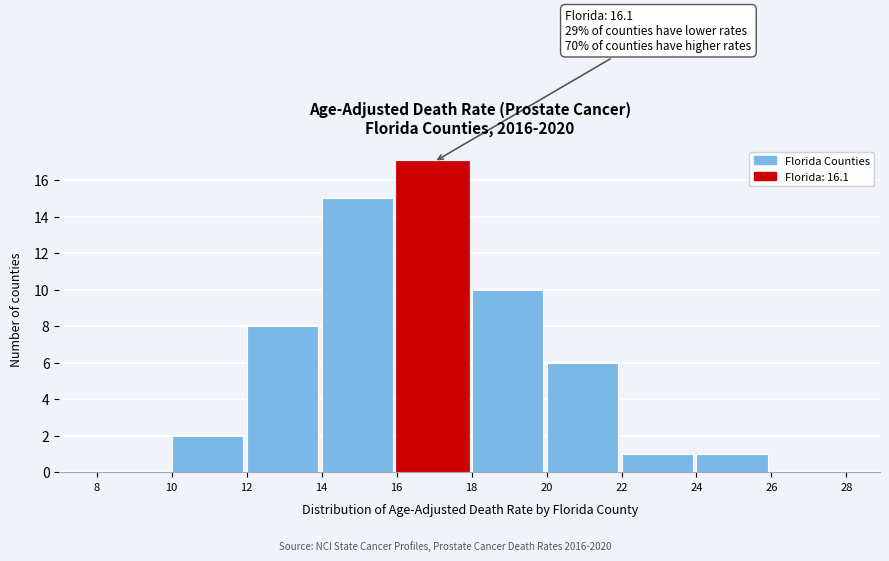

Which range on the x-axis has the tallest bar?

16 to 18